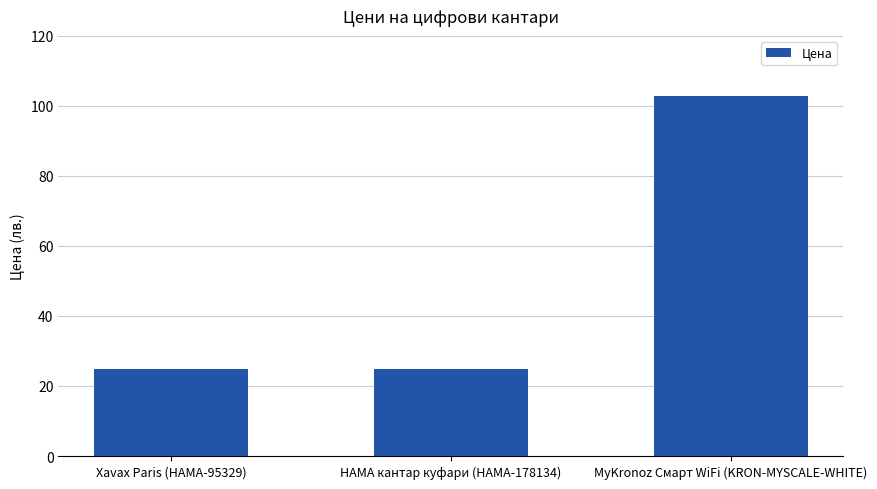

Reading left to right, extract all data points from this chart.

25.0	25.0	102.7